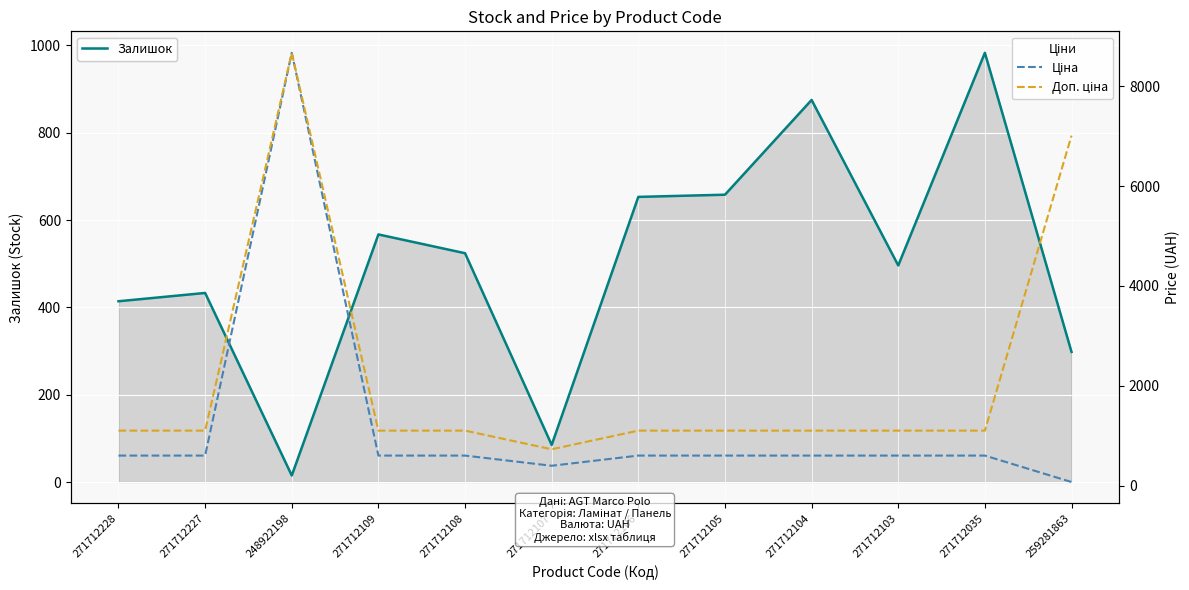

Rank the series by their maximum value, from lowest to highest.

Залишок, Ціна, Доп. ціна